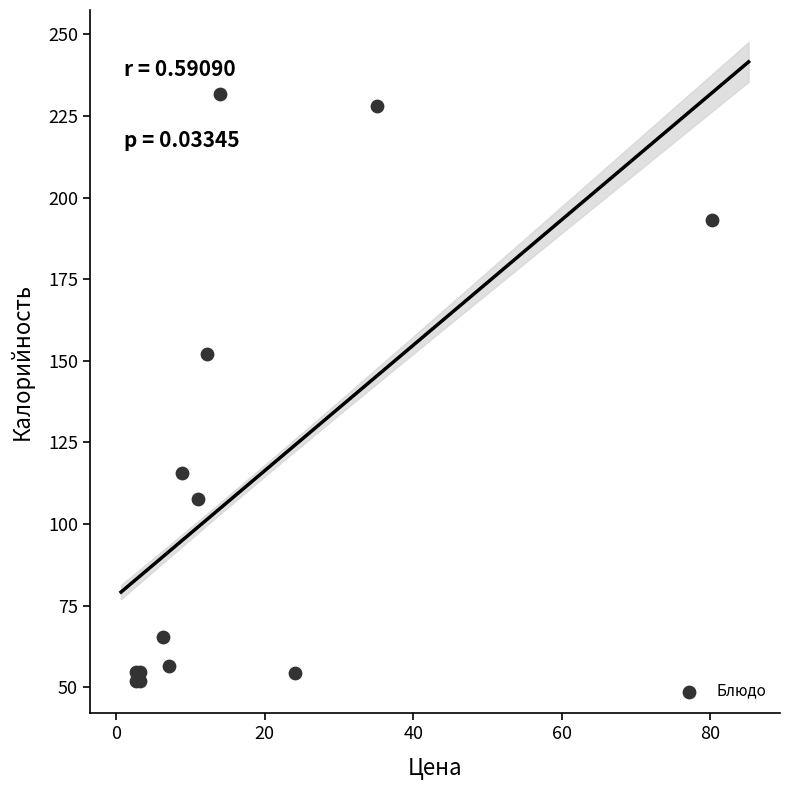

What Y value in the scatter plot is closest to 141?

152.0